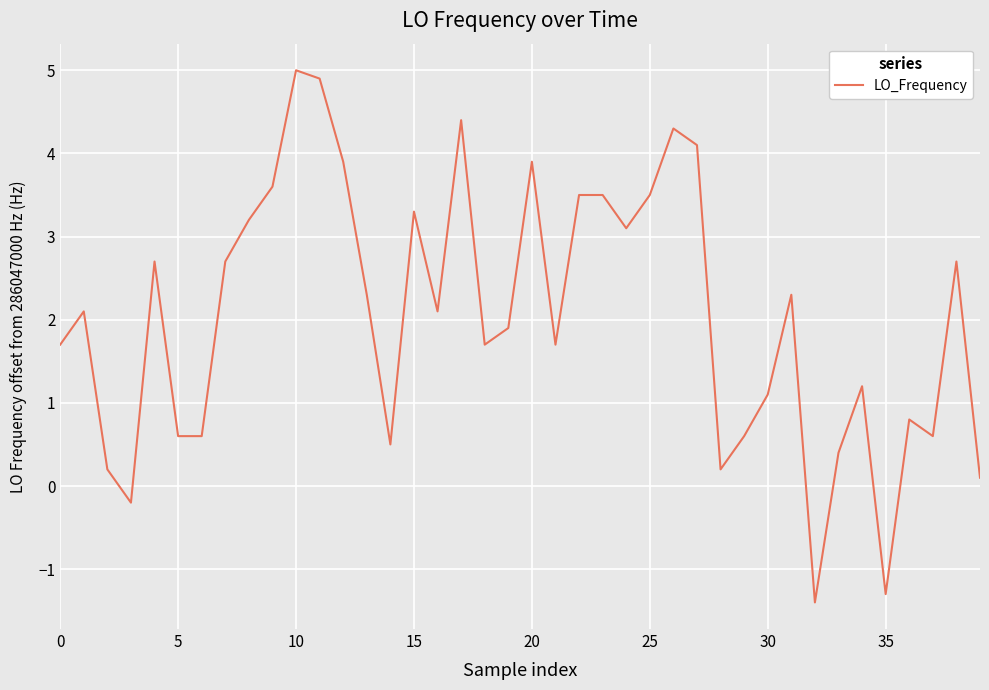

What is the smallest value displayed?

-1.4